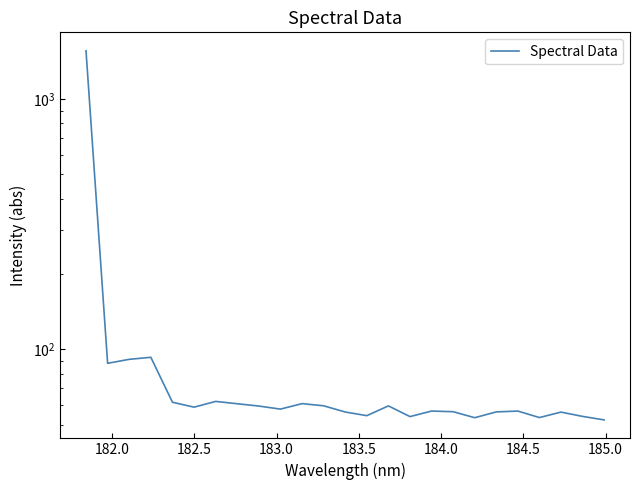

How many lines are shown in the chart?

1